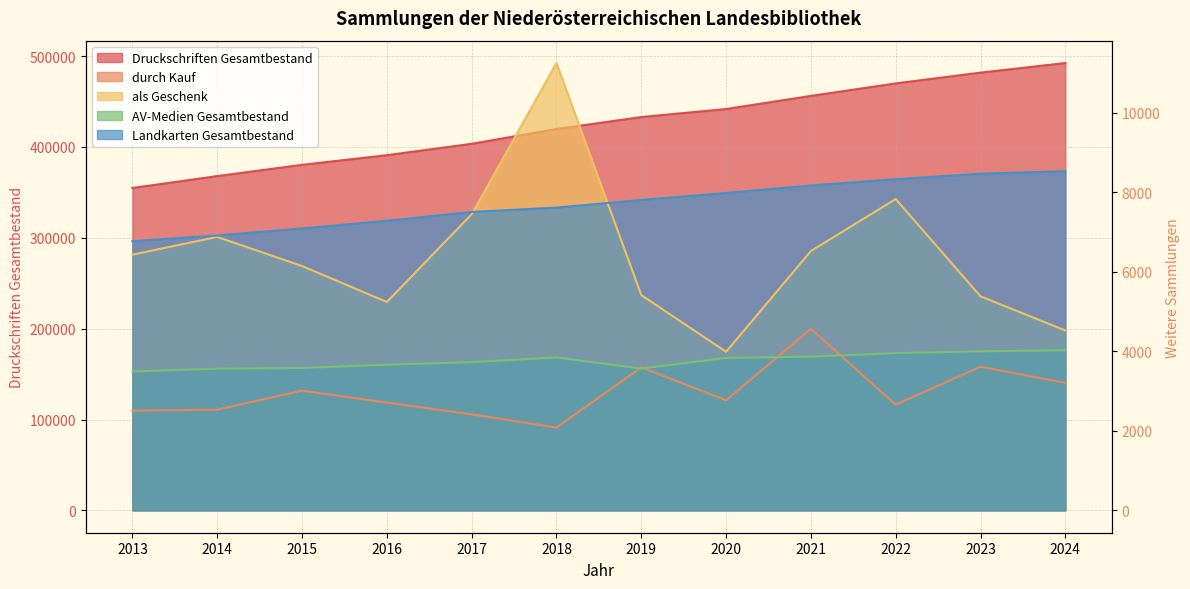

List the series in order of their peak value, highest first.

Druckschriften Gesamtbestand, als Geschenk, Landkarten Gesamtbestand, durch Kauf, AV-Medien Gesamtbestand